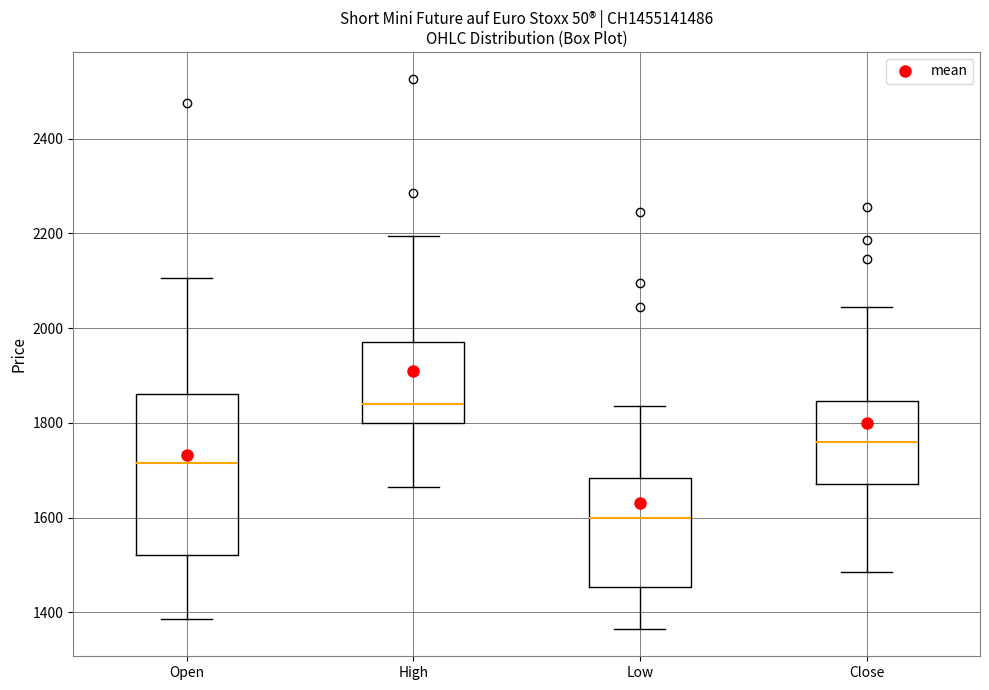

Reading left to right, transcribe this box plot: for each box, give where its median line is, the range the box spans, and where its two whiskers end, as read against the y-axis. The values are not printed on the chart, so give them approximately, as read against the axis.

Open: median 1720, box 1520 to 1860, whiskers 1380 to 2100
High: median 1840, box 1800 to 1980, whiskers 1660 to 2200
Low: median 1600, box 1460 to 1680, whiskers 1360 to 1840
Close: median 1760, box 1680 to 1840, whiskers 1480 to 2040